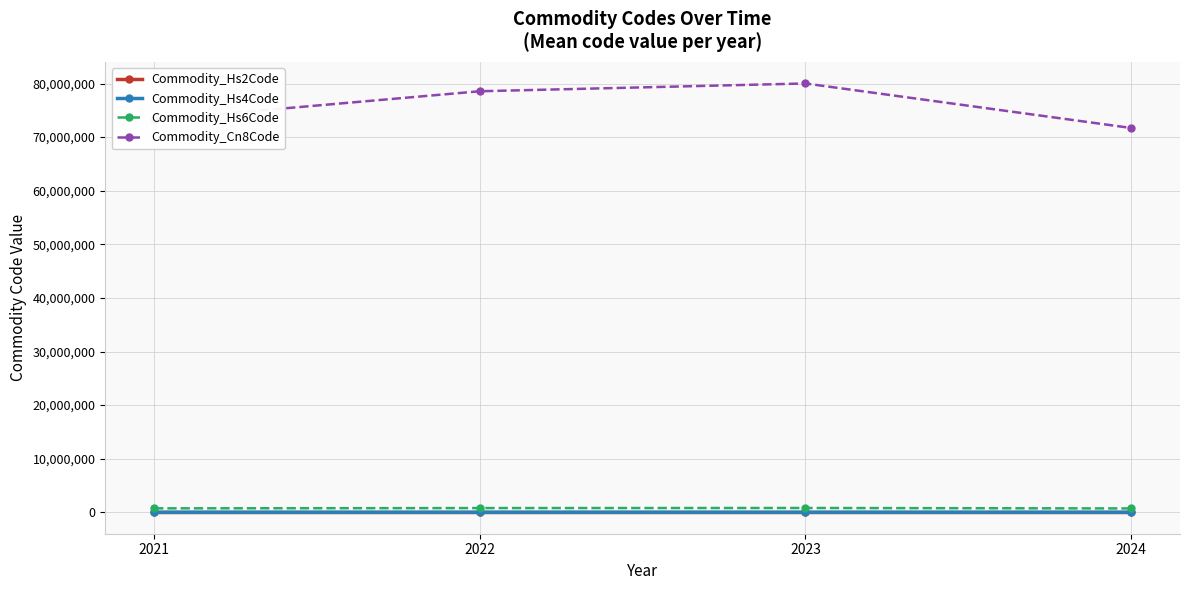

Is it true that Commodity_Hs4Code equals 8000.7 at 2023?

True